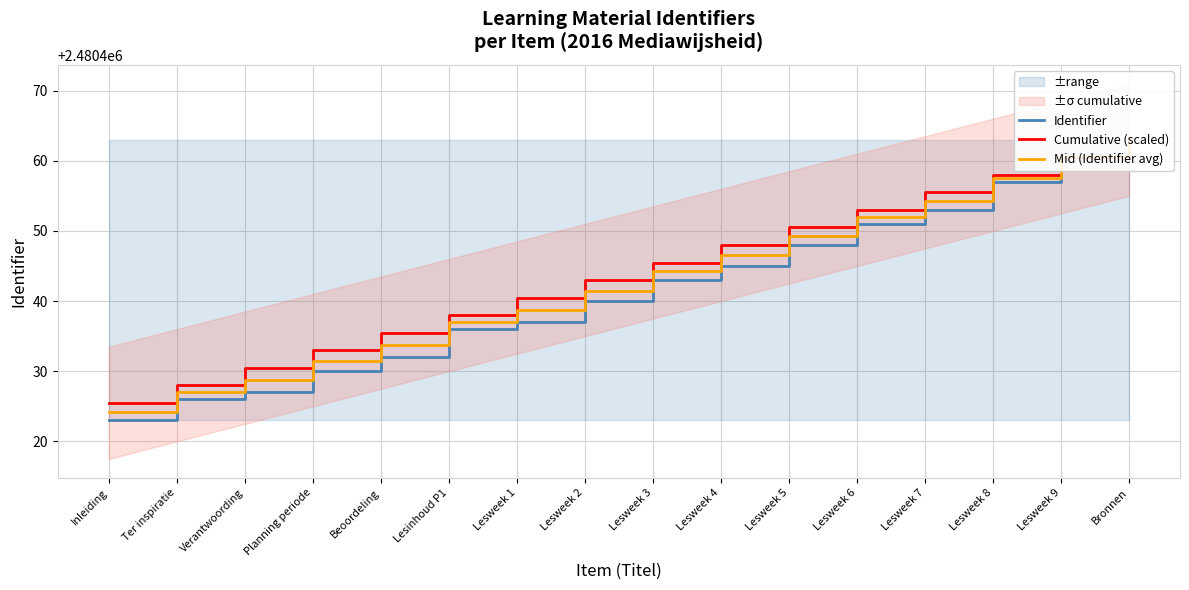

What is the label of the 2nd point from the left?

Ter inspiratie